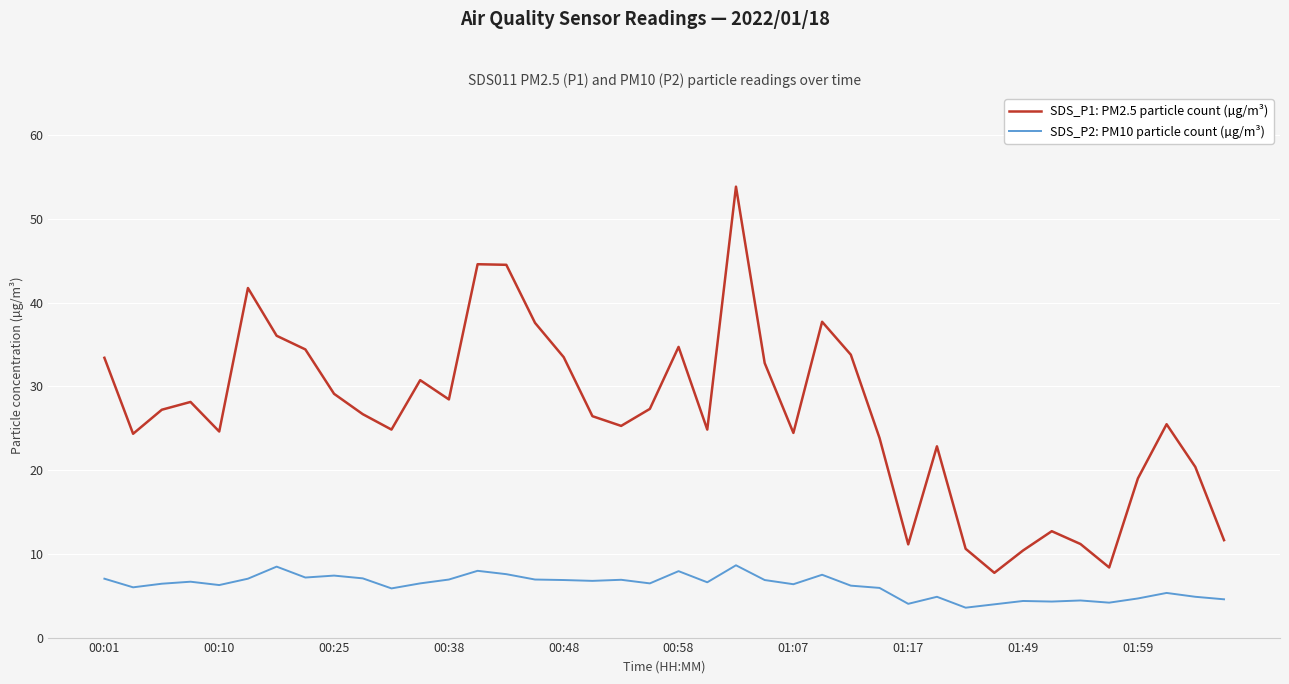

True or false: SDS_P1: PM2.5 particle count (µg/m³) and SDS_P2: PM10 particle count (µg/m³) intersect in this chart.

False